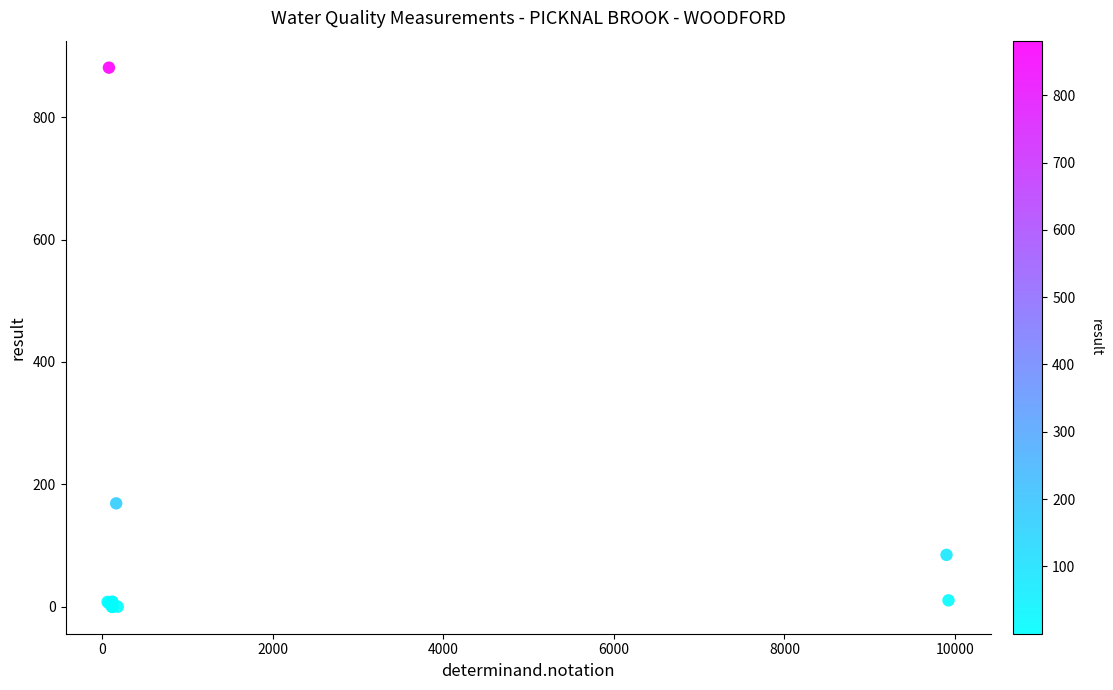

What Y value in the scatter plot is closest to 440?

169.0